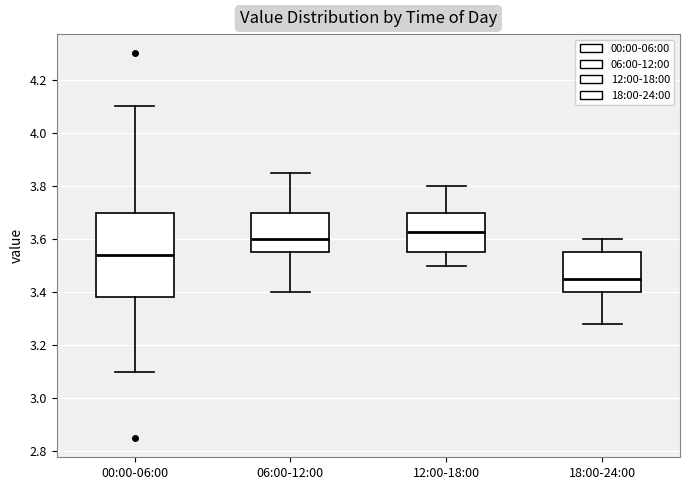

Reading left to right, read every box against the y-axis: the position of its median line, the range the box covers, and the ends of its whiskers. The values are not printed on the chart, so give them approximately, as read against the axis.

00:00-06:00: median 3.54, box 3.38 to 3.70, whiskers 3.10 to 4.10
06:00-12:00: median 3.60, box 3.56 to 3.70, whiskers 3.40 to 3.86
12:00-18:00: median 3.62, box 3.56 to 3.70, whiskers 3.50 to 3.80
18:00-24:00: median 3.46, box 3.40 to 3.56, whiskers 3.28 to 3.60